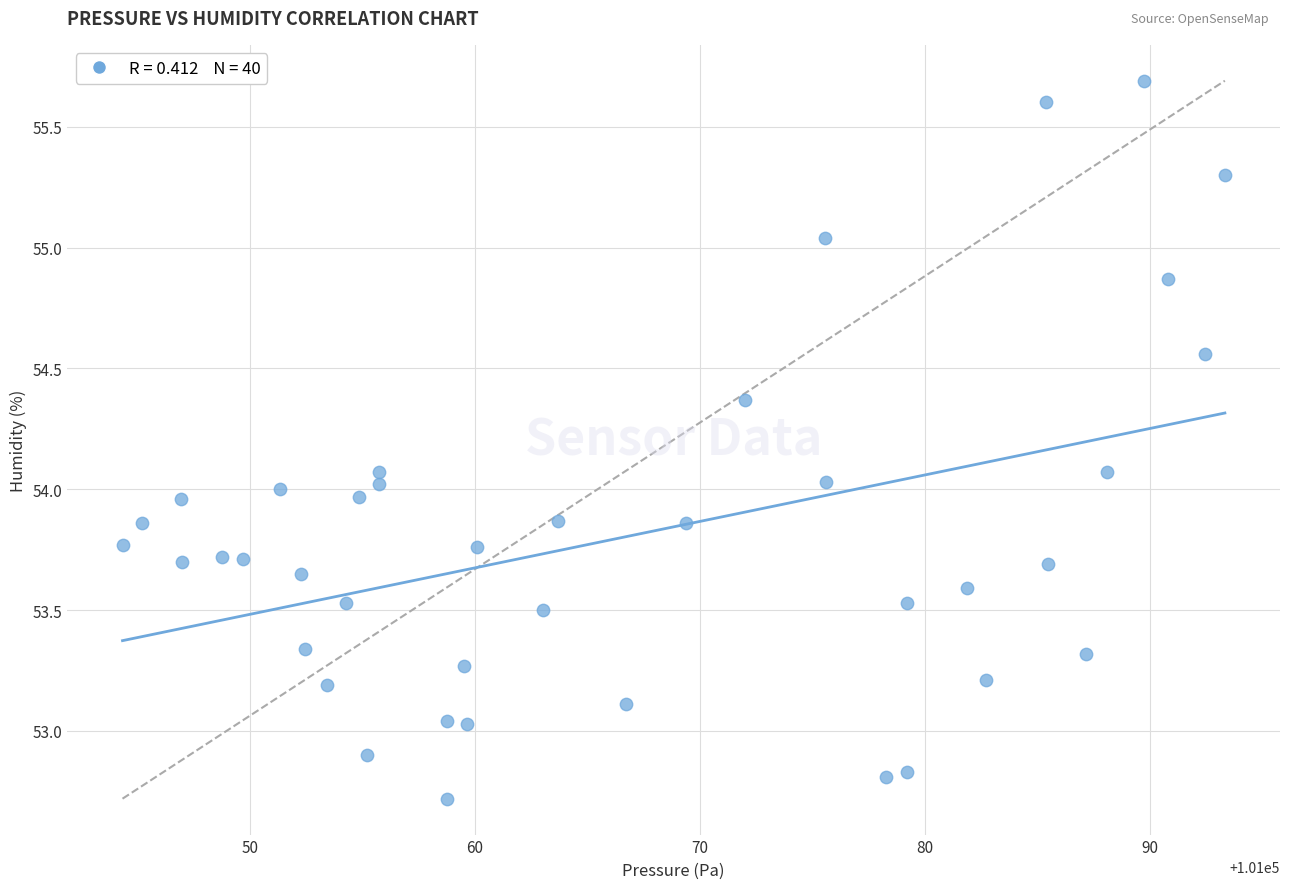

What is the range of X values (max minus min)?

49.0